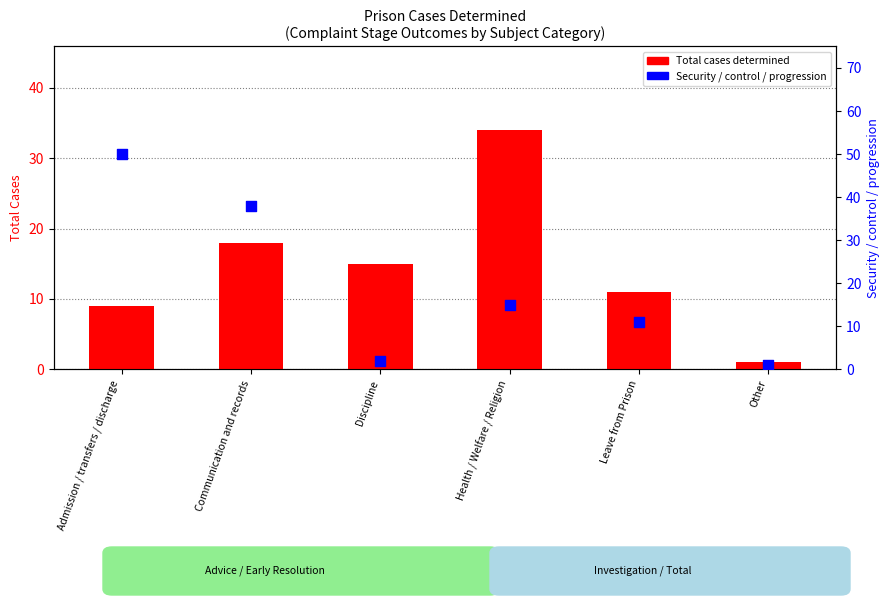

At how many categories does at least one series exceed 26?

3